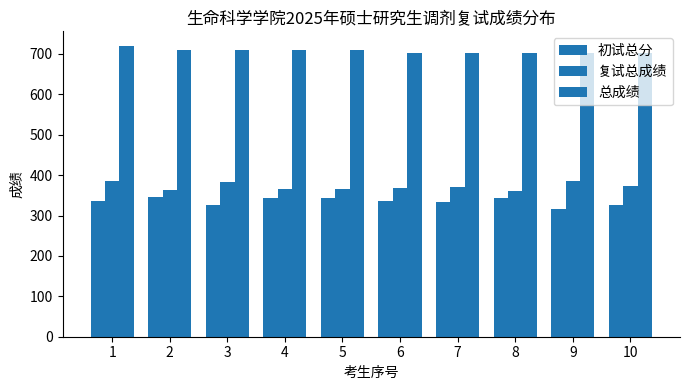

Rank the categories by 初试总分 value from highest to lowest.

2, 4, 5, 8, 1, 6, 7, 3, 10, 9